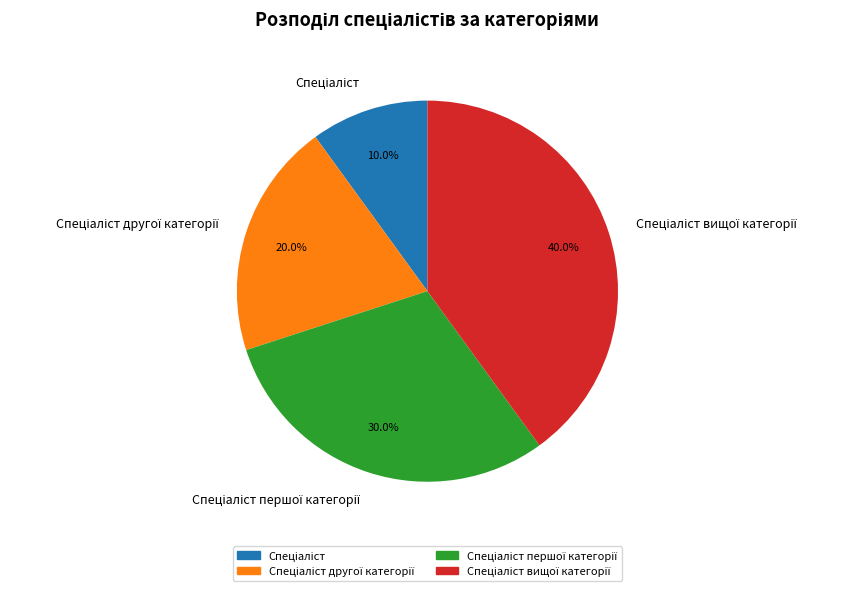

Does any single category account for the majority?

No